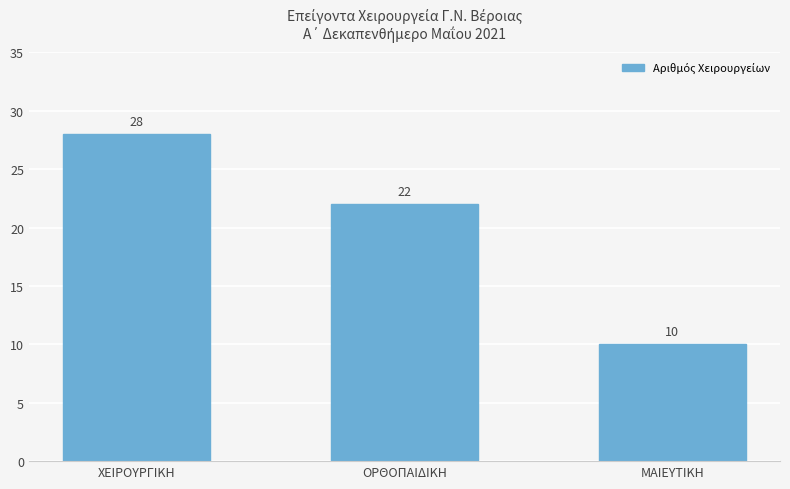

List the labels in order of value, largest first.

ΧΕΙΡΟΥΡΓΙΚΗ, ΟΡΘΟΠΑΙΔΙΚΗ, ΜΑΙΕΥΤΙΚΗ